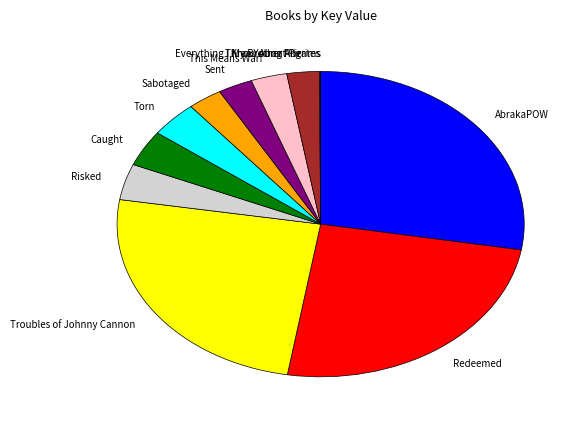

Which category has the biggest portion of the pie?

AbrakaPOW